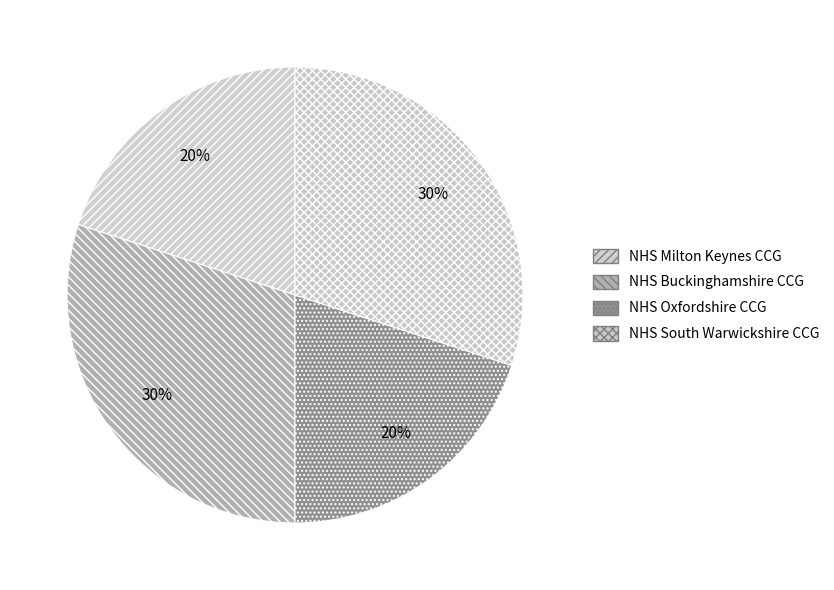

How many slices are in this pie chart?

4